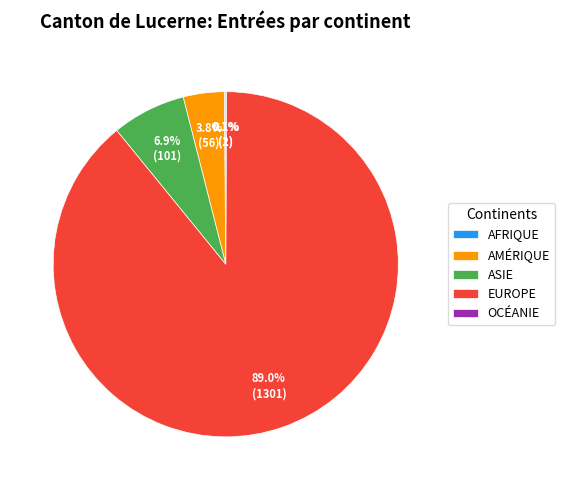

What is the total percentage of EUROPE and AMÉRIQUE?

92.9%